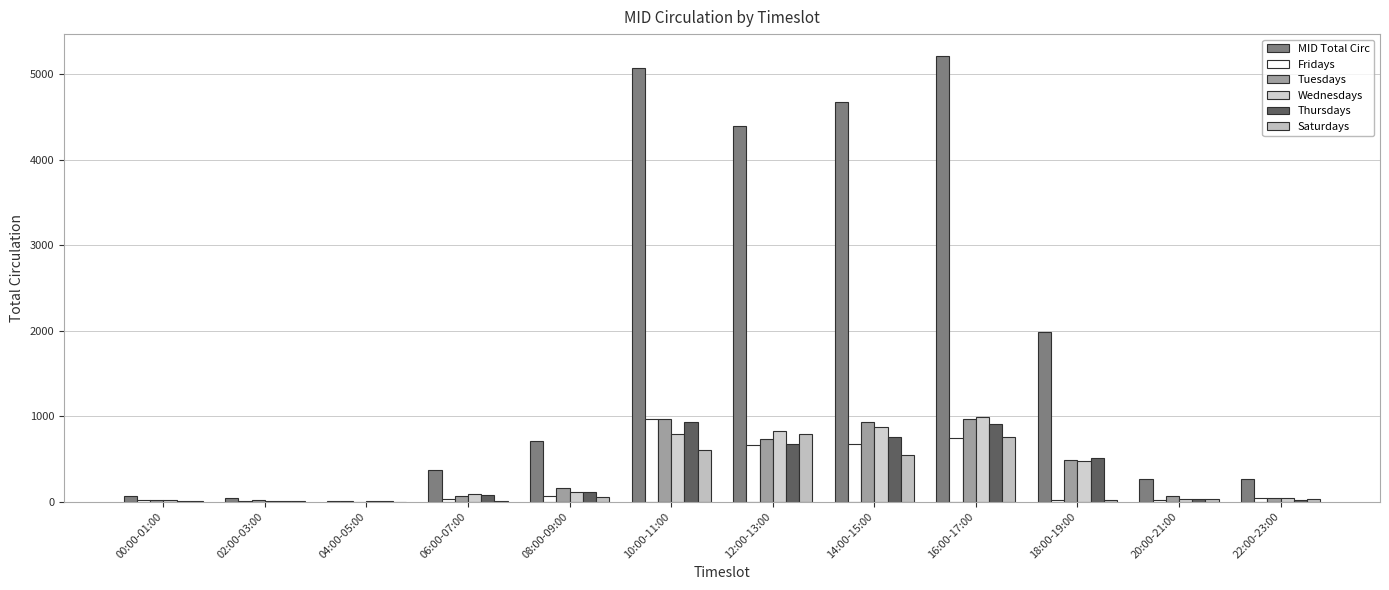

At which category does the chart reach its minimum across all series?

04:00-05:00